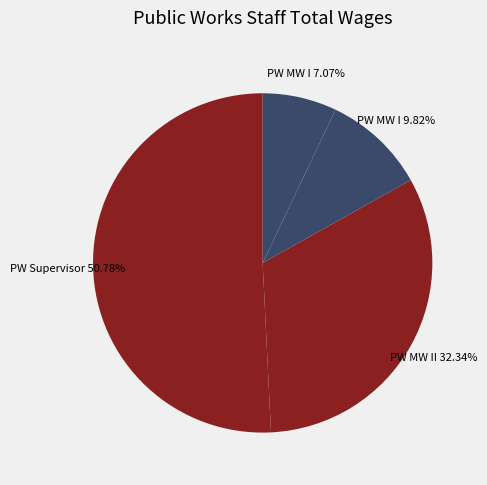

To the nearest percent, what is the average slice percentage?

25%